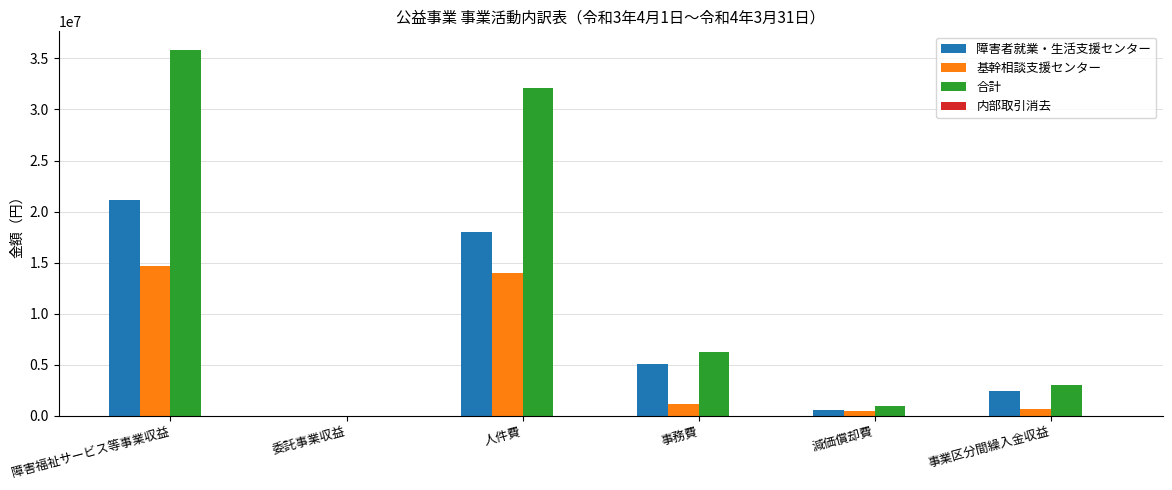

Which category has the highest value across all series?

障害福祉サービス等事業収益